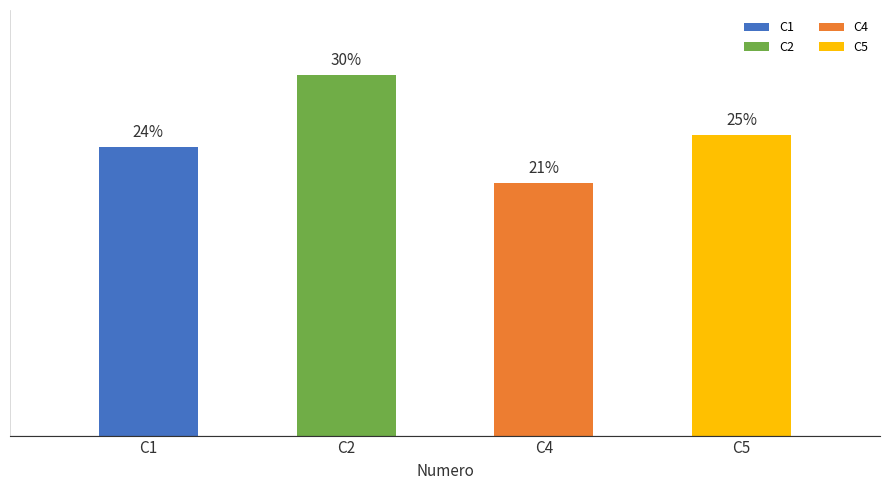

The value of C5 at 12 is 4. True or false?

False